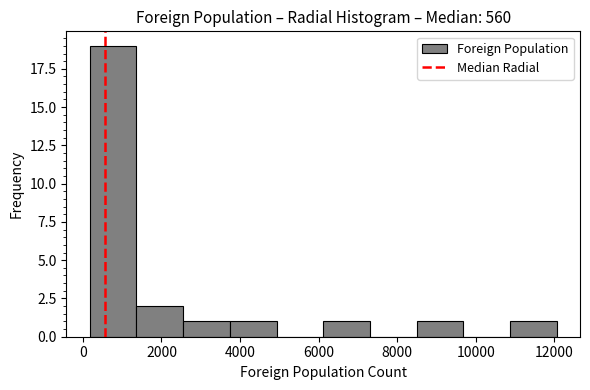

Reading left to right, transcribe this chart: for each bar, give the range it covers on the x-axis and its height. Neither the bar edges nor the heights are printed on the chart, so give them approximately, as read against the axes.

200 to 1400: 19
1400 to 2600: 2
2600 to 3800: 1
3800 to 5000: 1
5000 to 6200: 0
6200 to 7400: 1
7400 to 8400: 0
8400 to 9600: 1
9600 to 10800: 0
10800 to 12000: 1